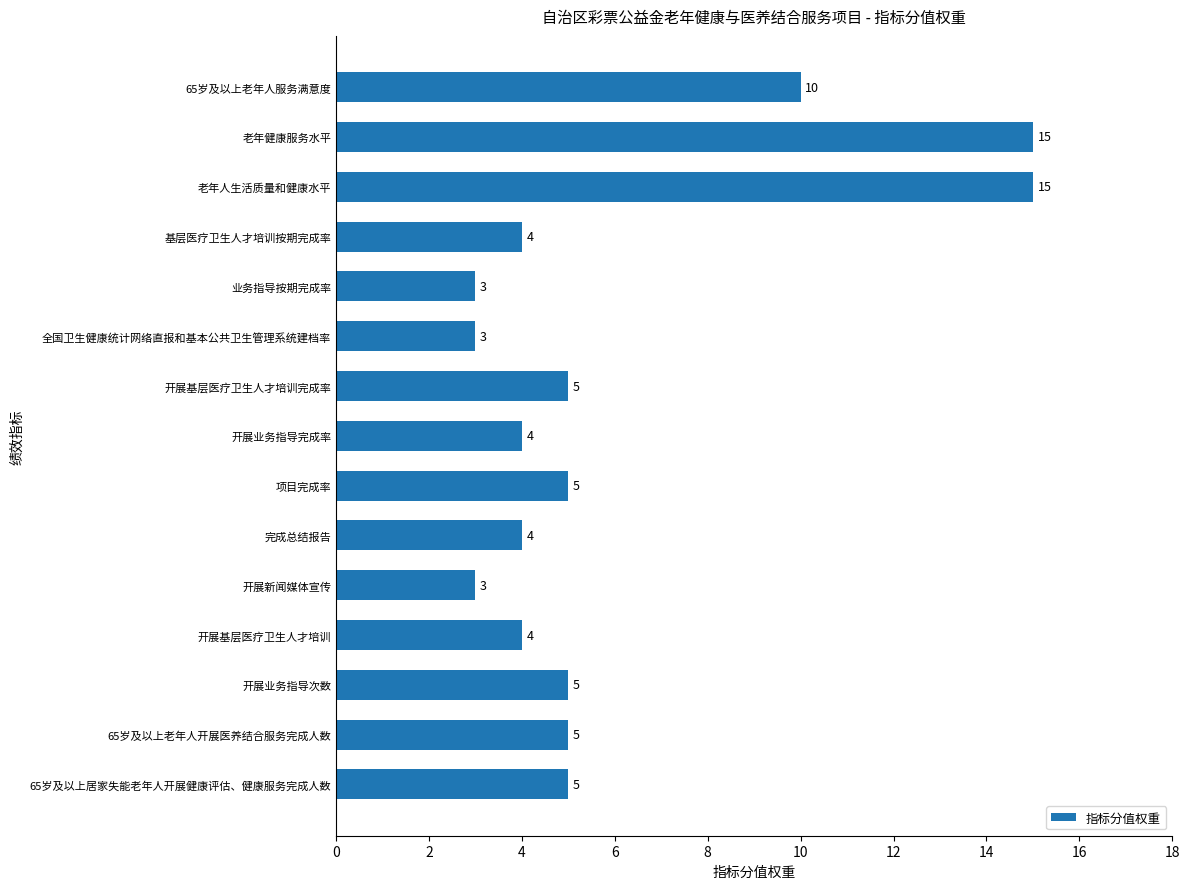

What value does the data have at 老年人生活质量和健康水平, to the nearest 5?

15